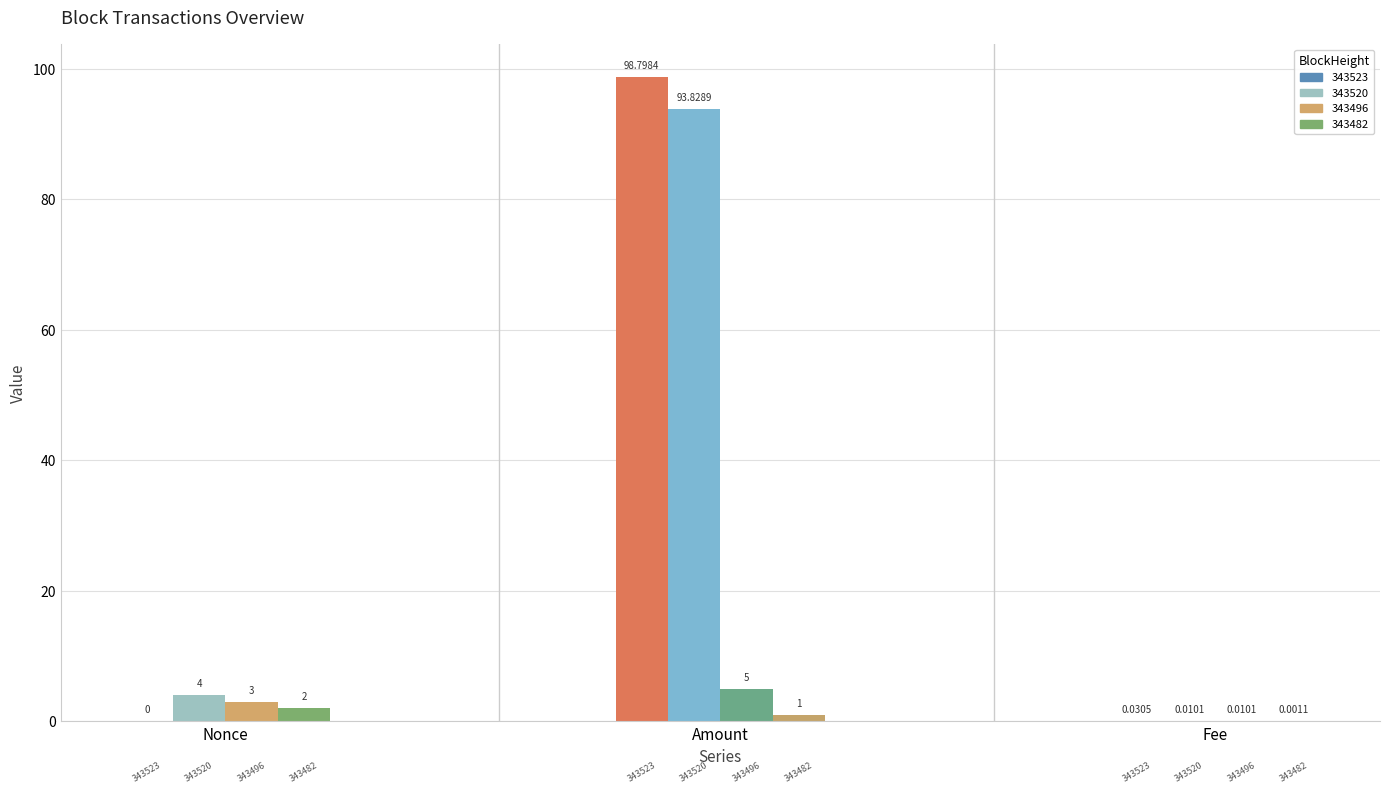

Which has a higher value, 343520 or 343482?

343520